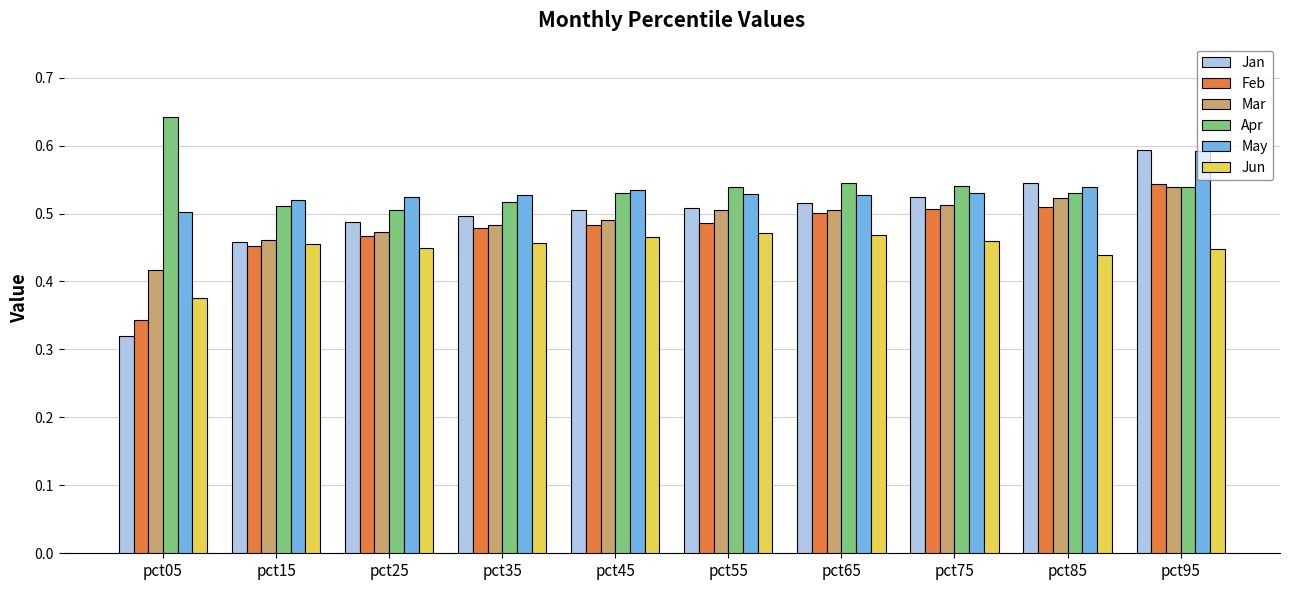

At which category is the sum across all series the highest?

pct95